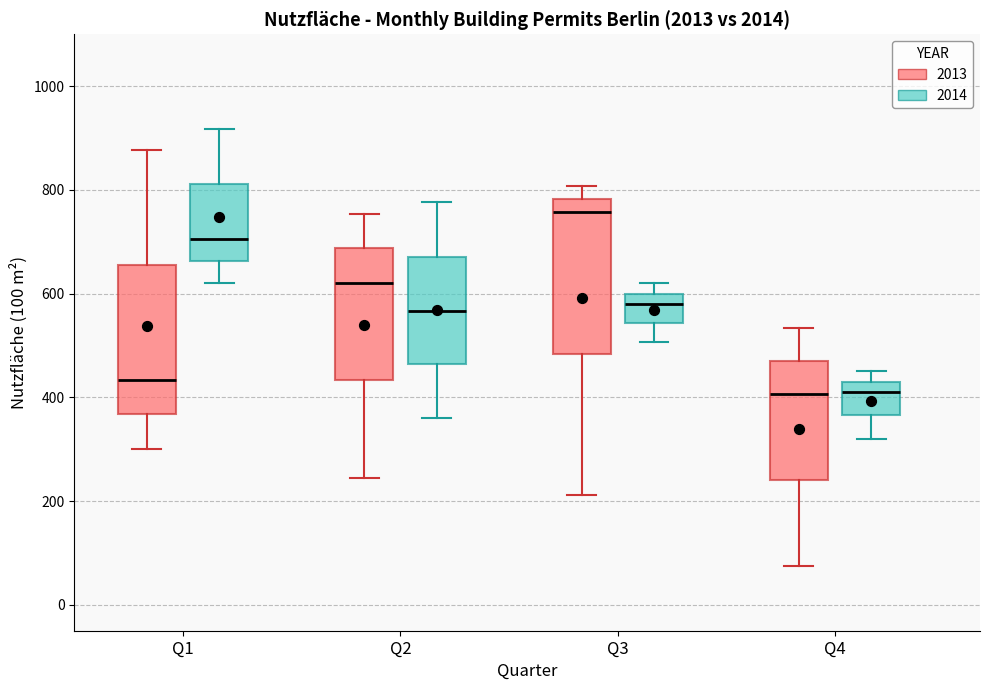

Where does the upper whisker of the box for Q2 (2014) end on the y-axis? The values are not printed on the chart, so give them approximately, as read against the axis.

780